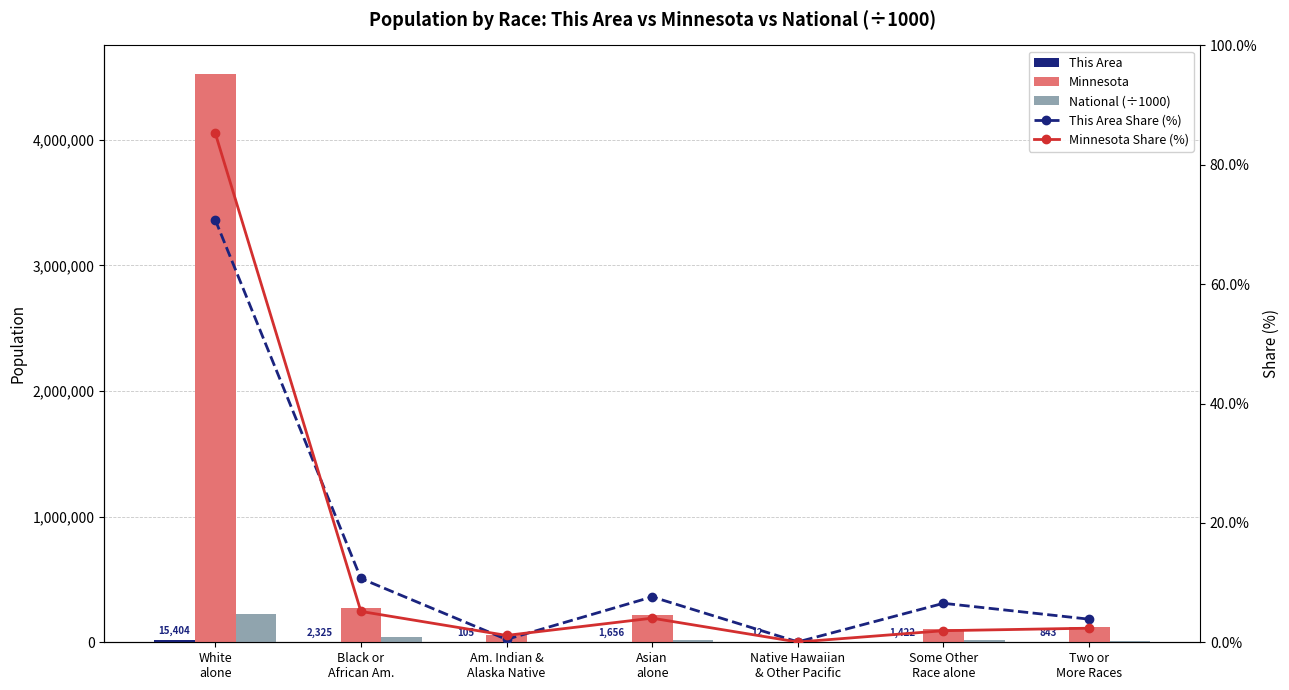

Which series has the widest spread of values?

Minnesota